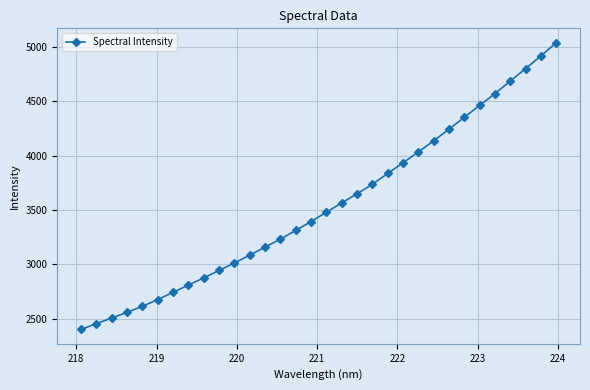

What is the average value?

3537.8